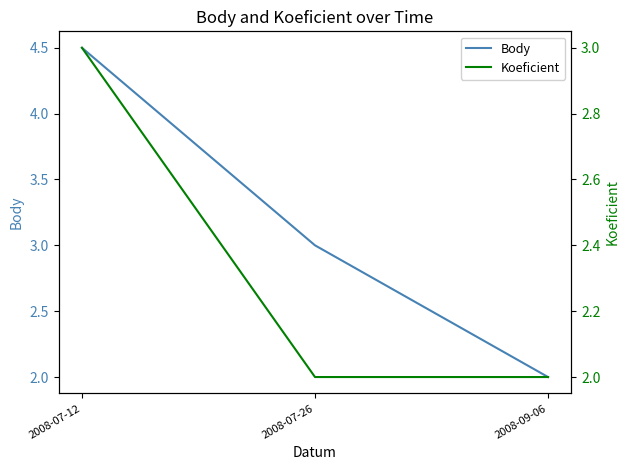

At which category is the sum across all series the highest?

2008-07-12